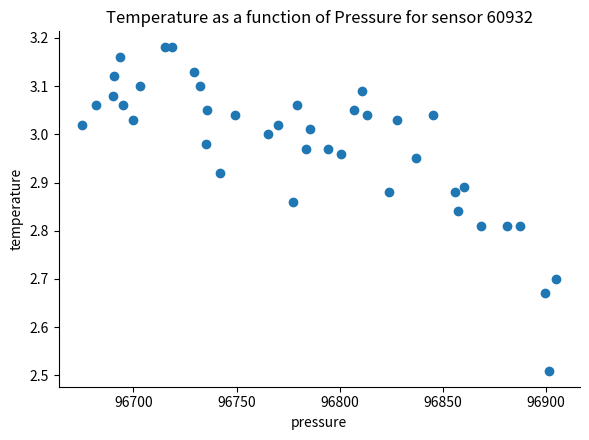

What is the range of Y values (max minus min)?

0.7